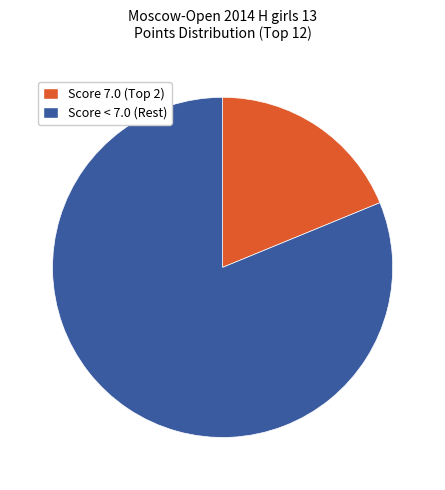

Is there a majority slice in this chart?

Yes